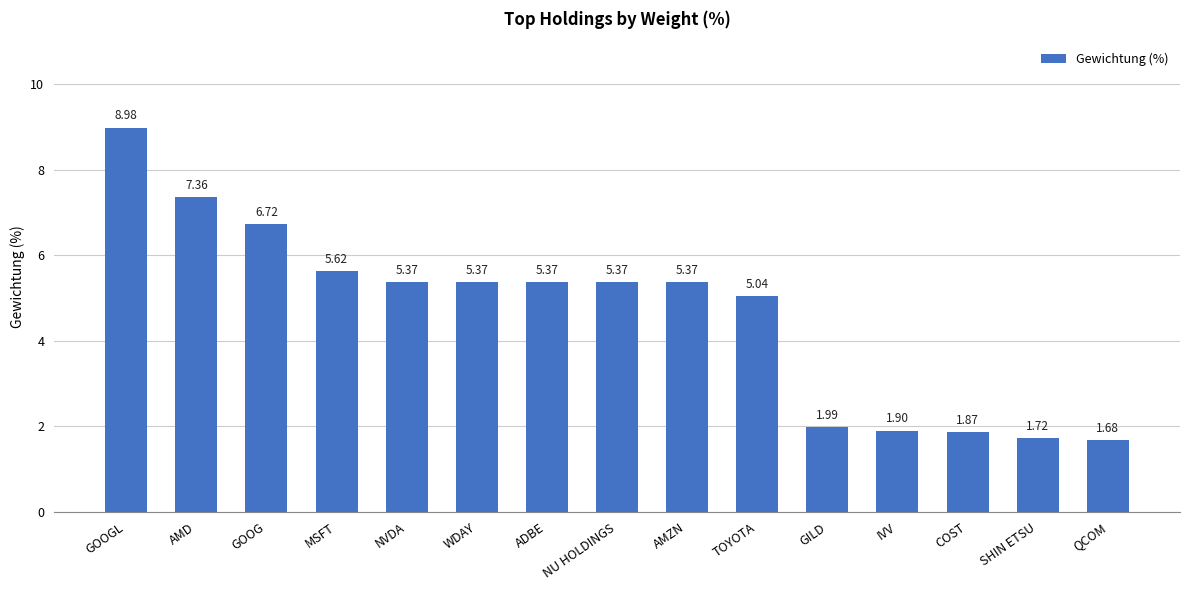

At which label is the value closest to 5?

TOYOTA